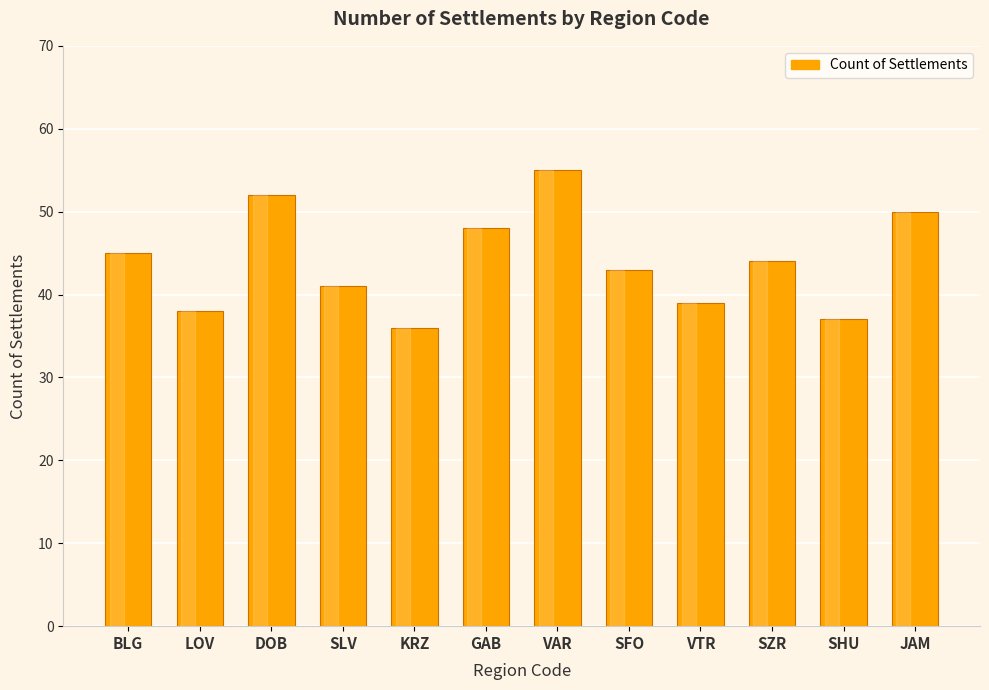

Does the chart contain any negative values?

No